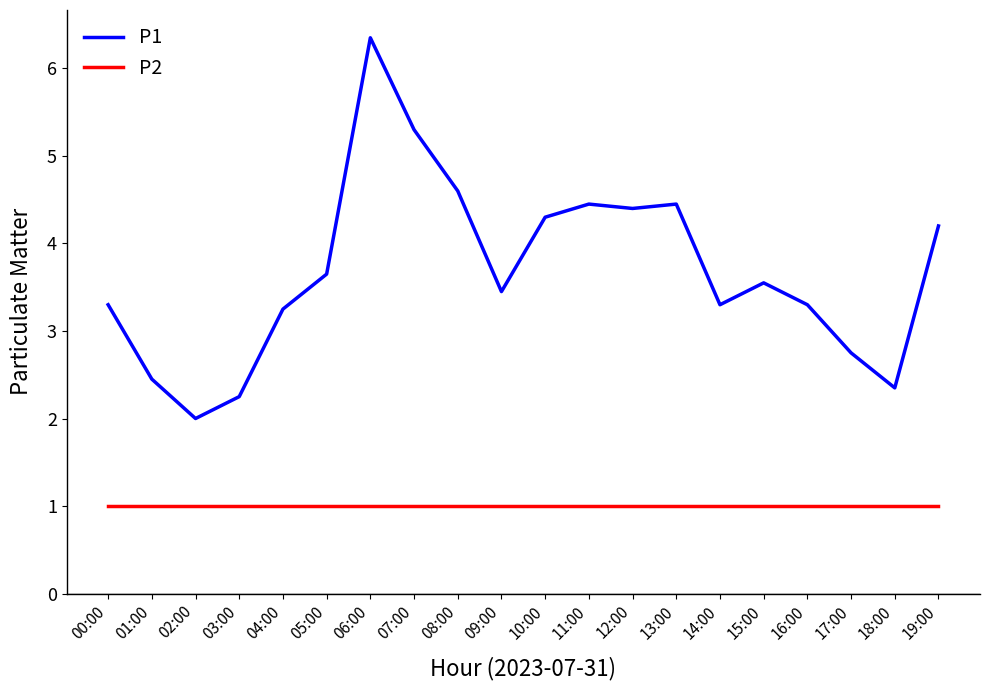

True or false: P1 has more than 2 points higher than both neighbors.

True